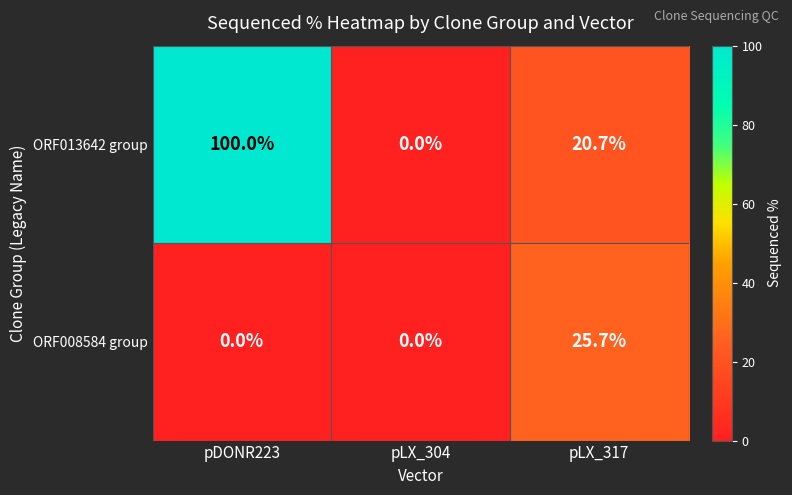

What is the highest value of the ORF013642 group series?

100.0